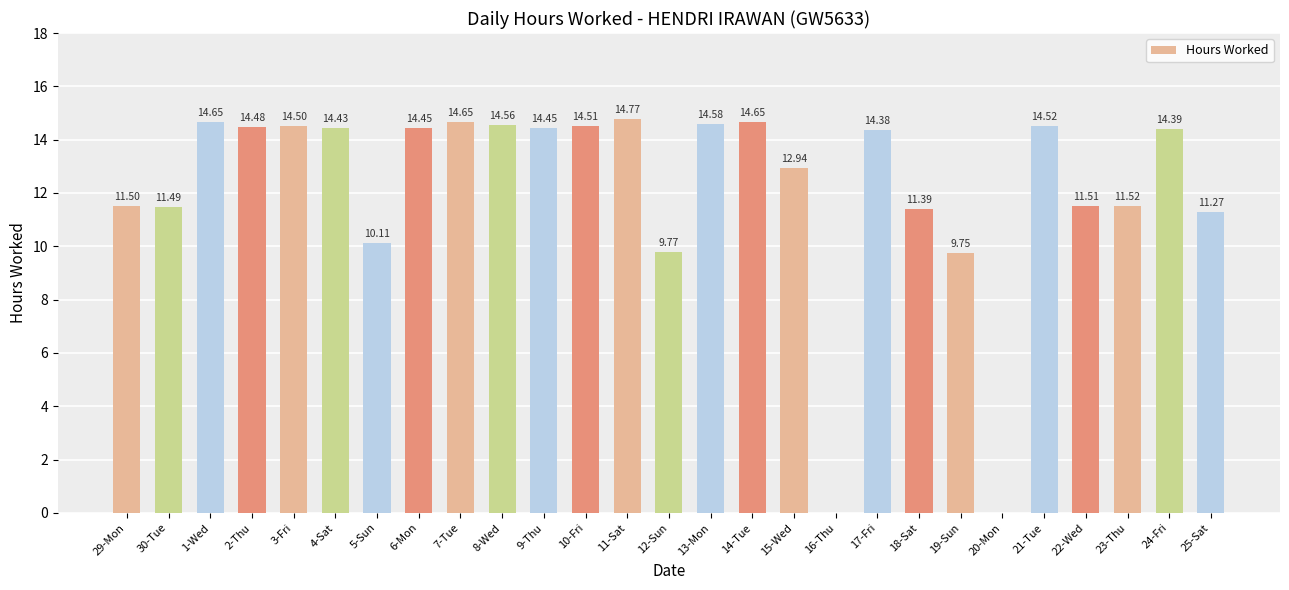

What is the change in value from 11-Sat to 17-Fri?

-0.4